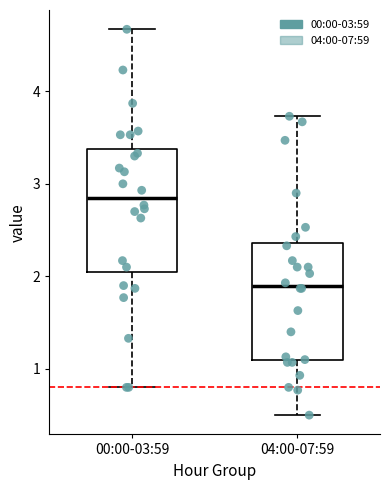

Which box has the lowest median line?

04:00-07:59